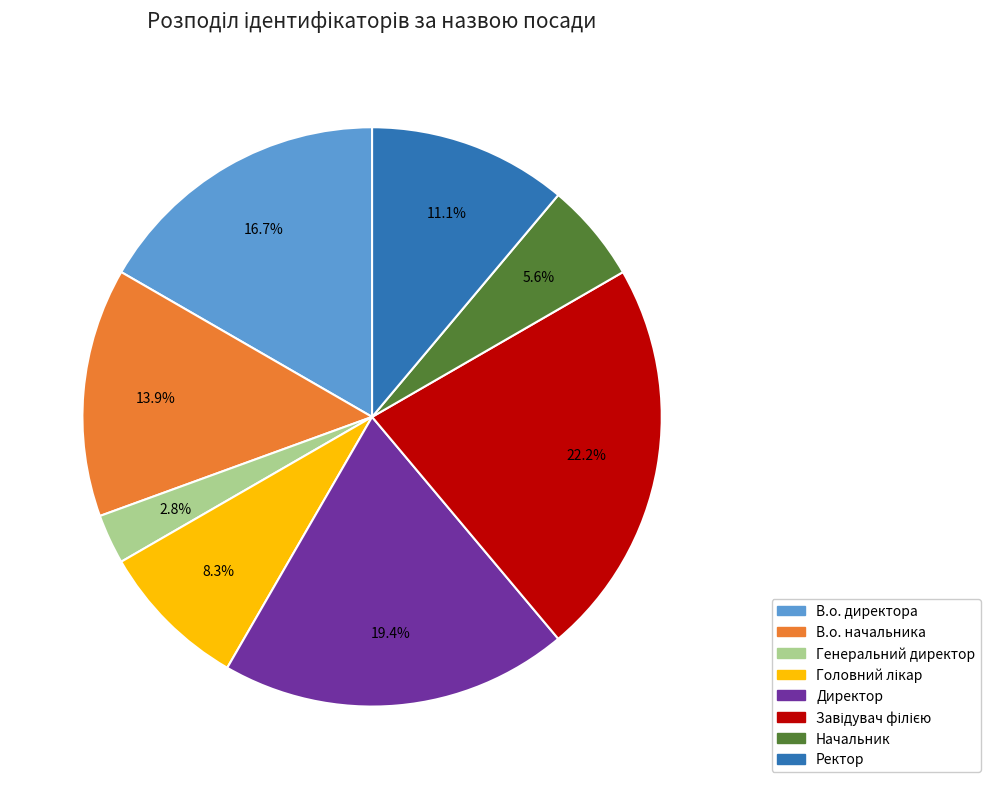

Combined, do В.о. директора and Начальник account for over 50%?

No